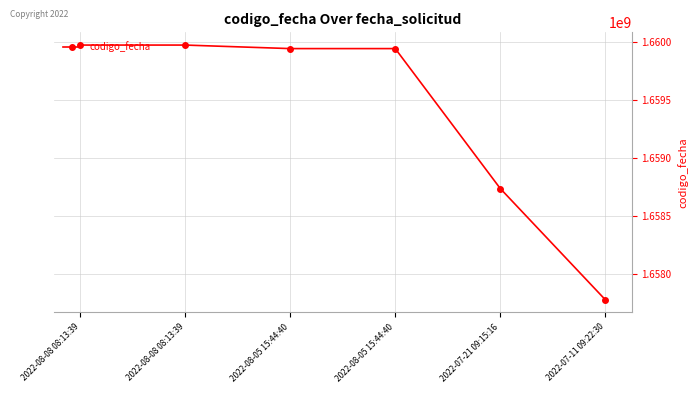

How many lines are shown in the chart?

1